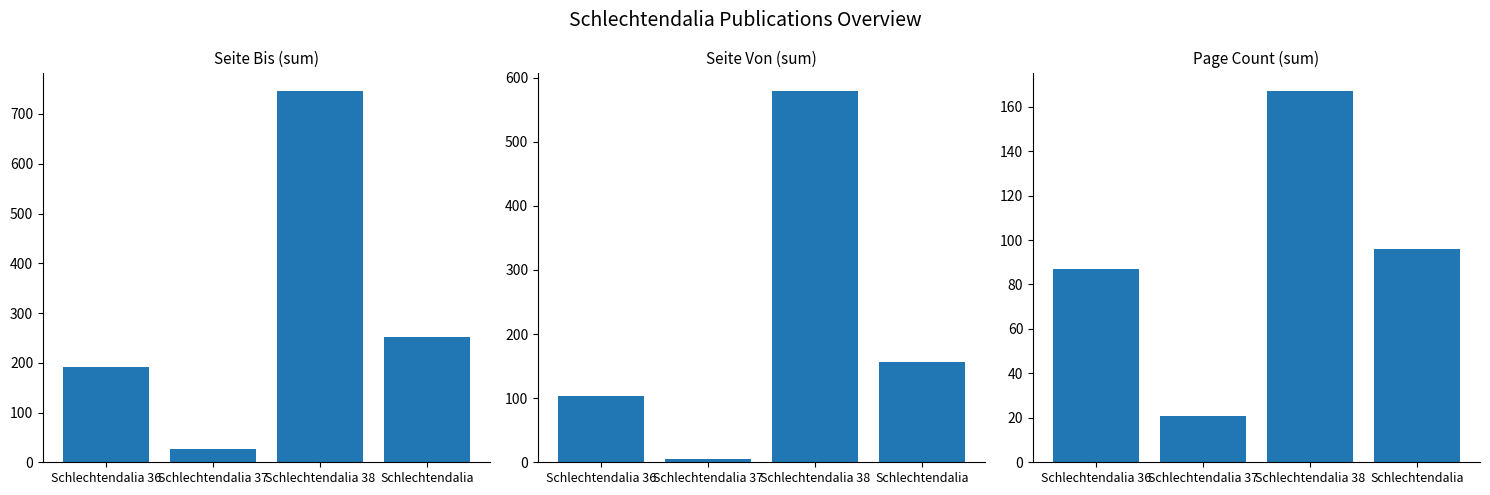

What are all the series names shown in the legend?

Seite Bis (sum), Seite Von (sum), Page Count (sum)